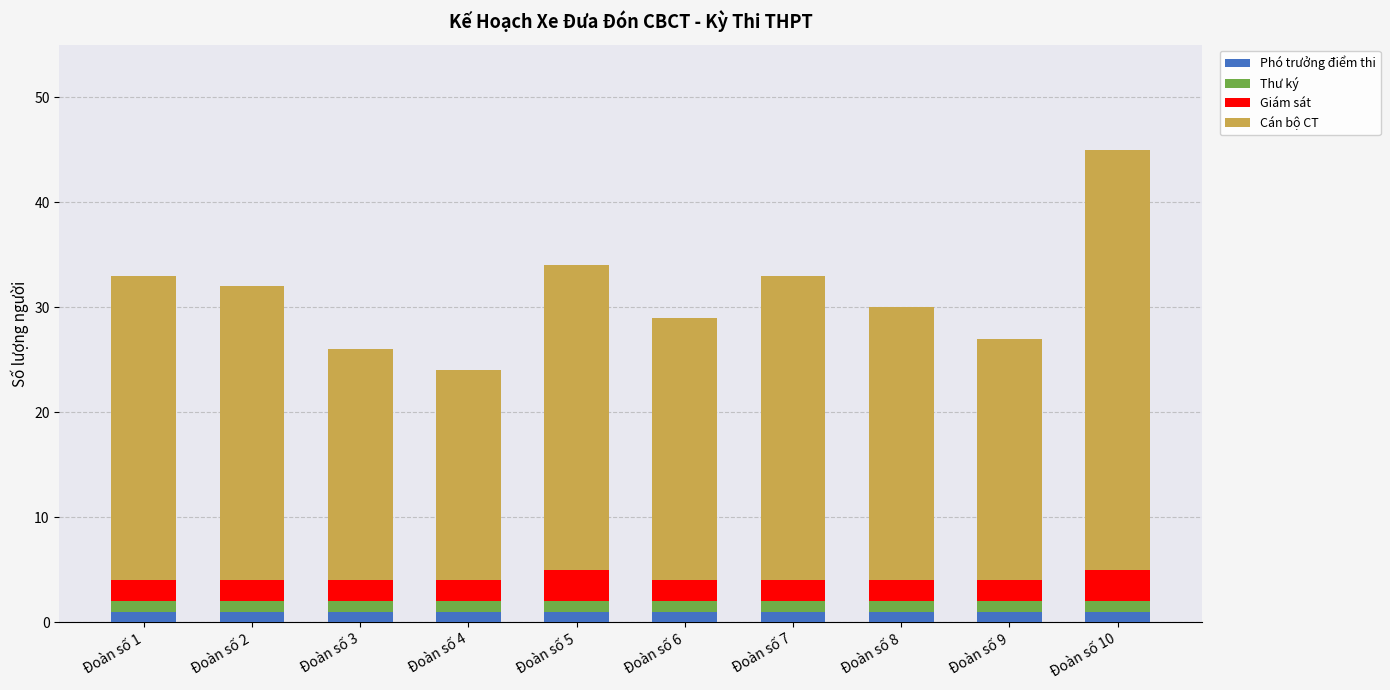

What is the sum of all Phó trưởng điểm thi values?

10